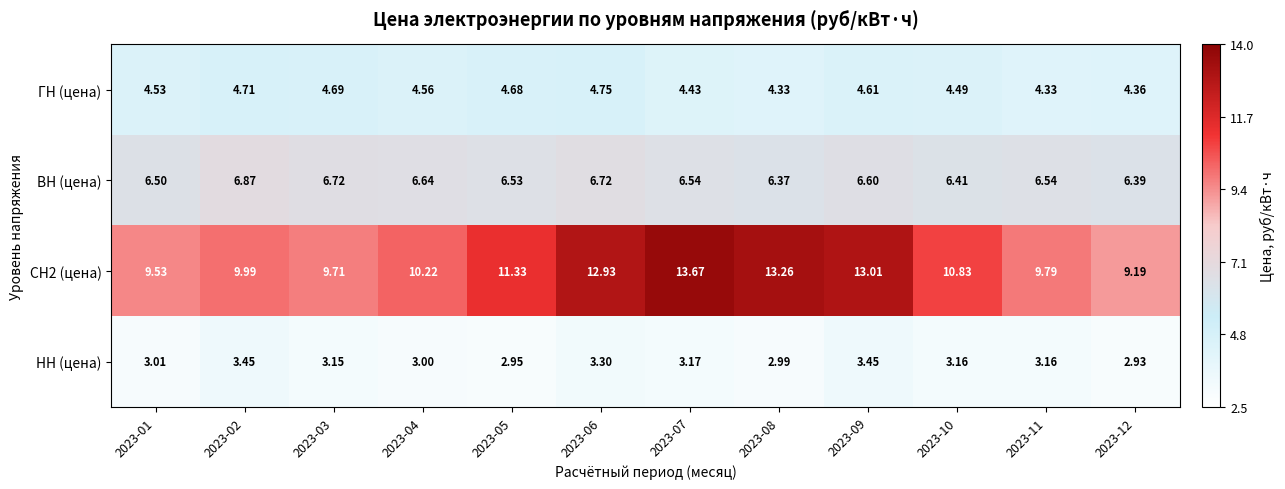

Is the value of НН (цена) at 2023-04 greater than the value of СН2 (цена) at 2023-10?

No